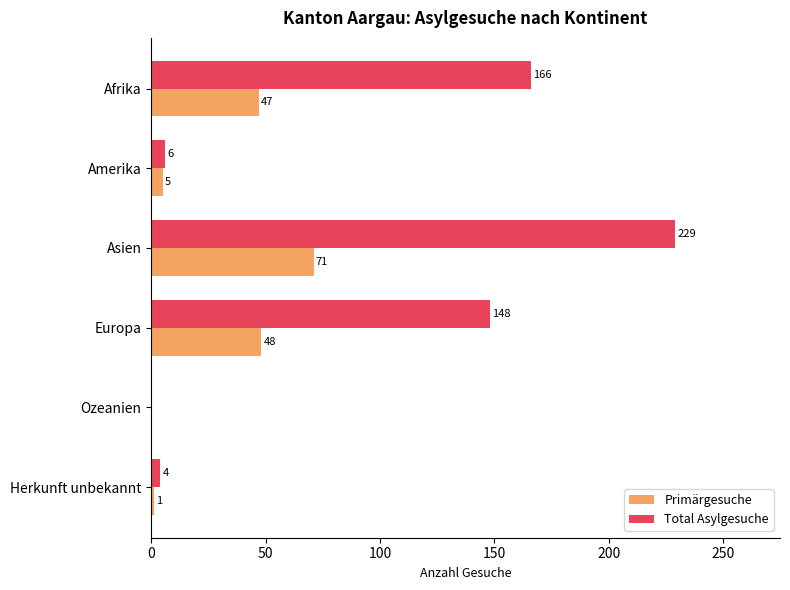

The Total Asylgesuche series shows 266 at Afrika. True or false?

False